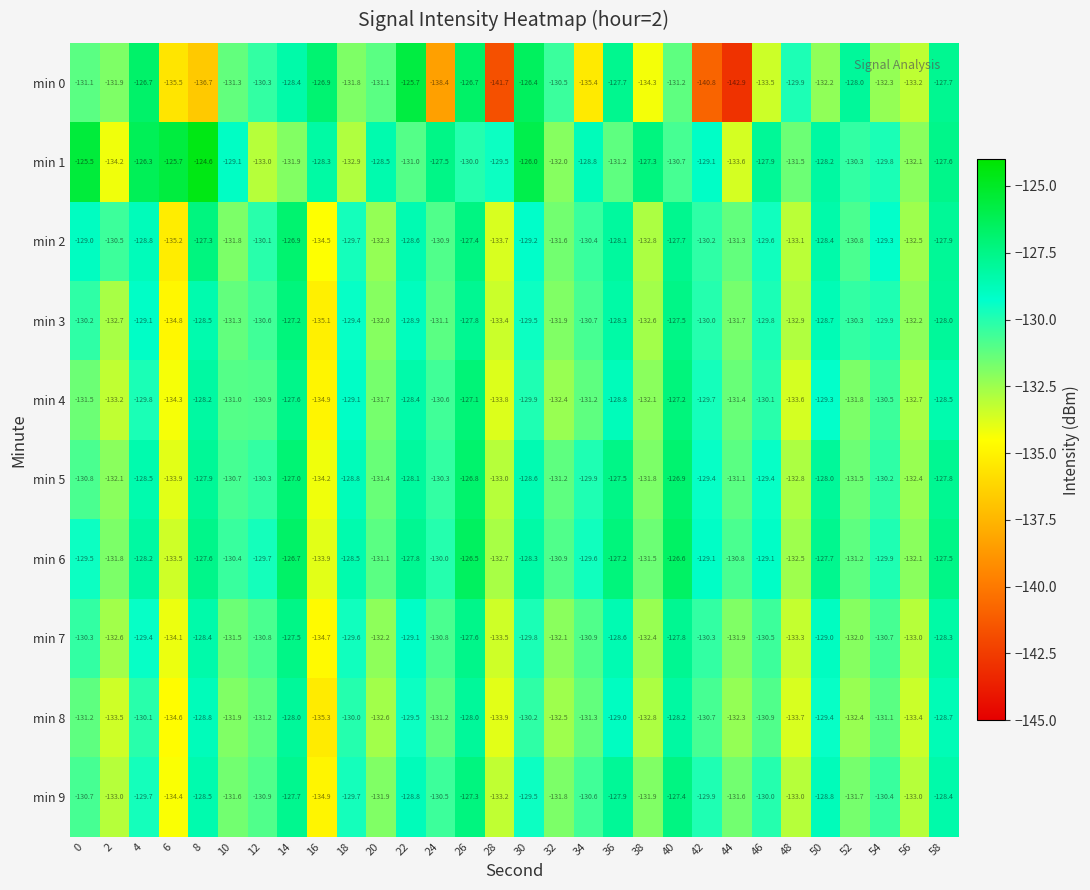

How many distinct data groups are displayed?

10